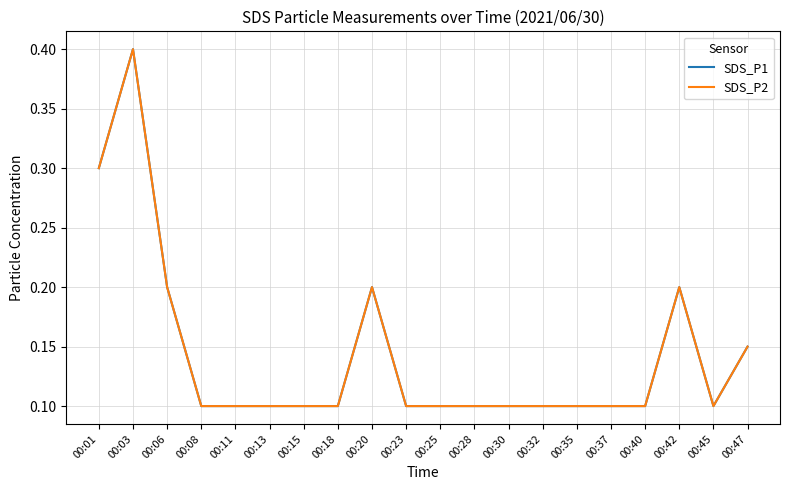

Between 00:15 and 00:01, which is larger?

00:01